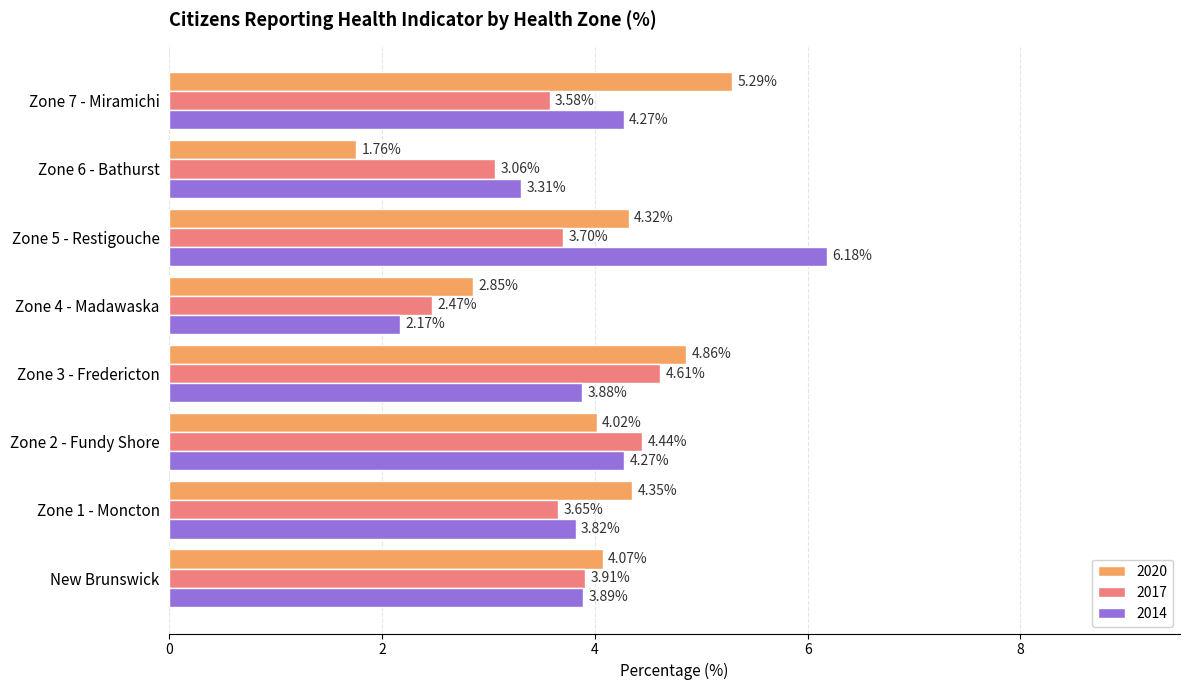

What is the difference between the maximum and minimum values in the 2014 series?

4.0